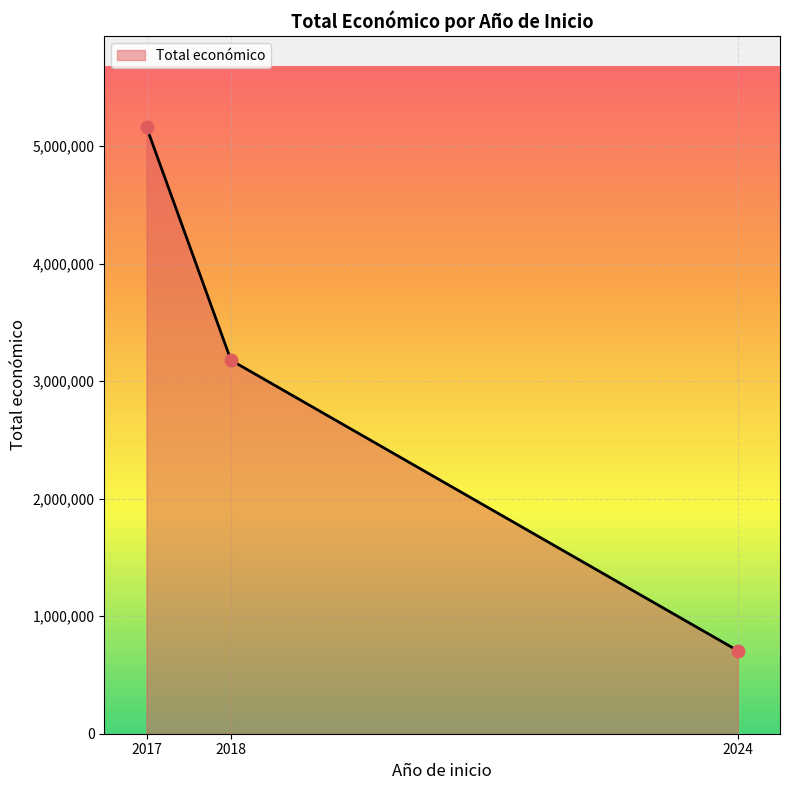

What is the minimum value for Total económico?

706697.0